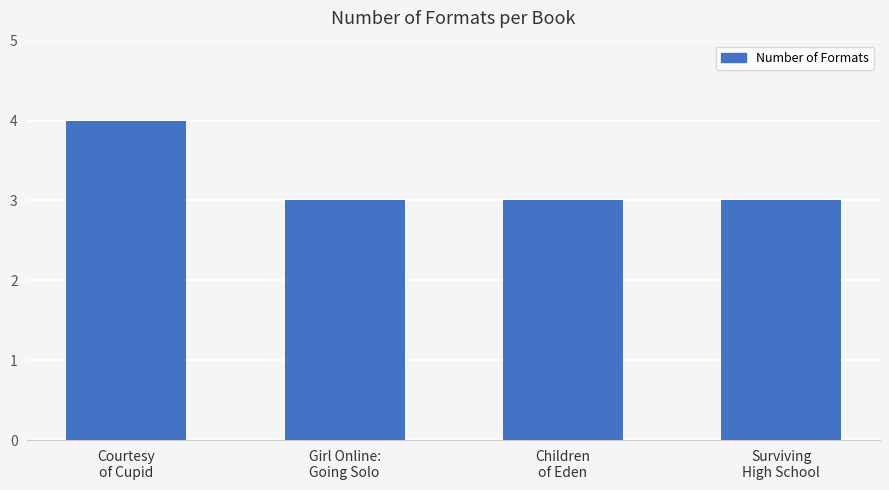

What is the average value?

3